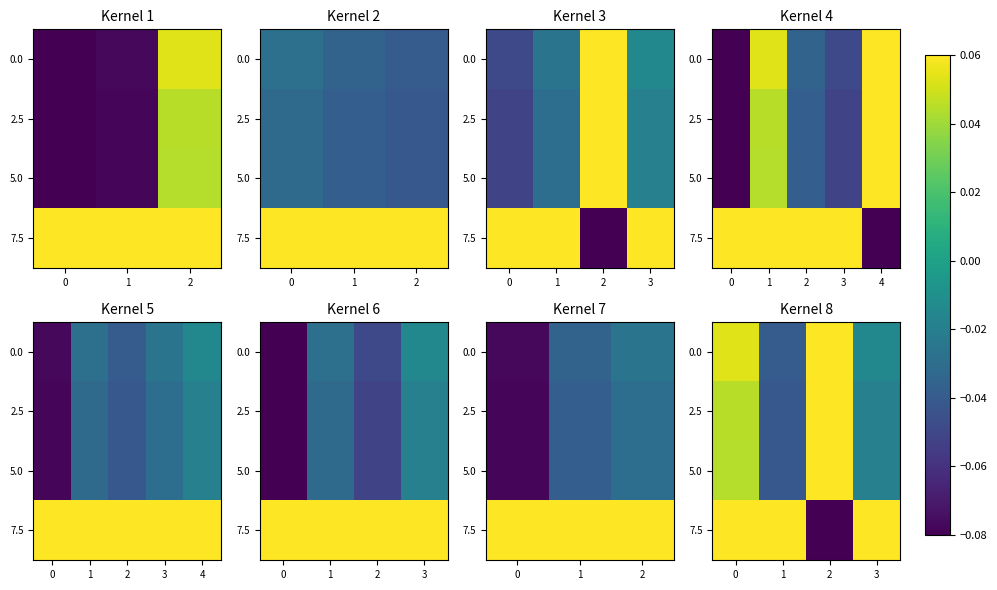

The value of 7.5 at 1 is 0.1. True or false?

True